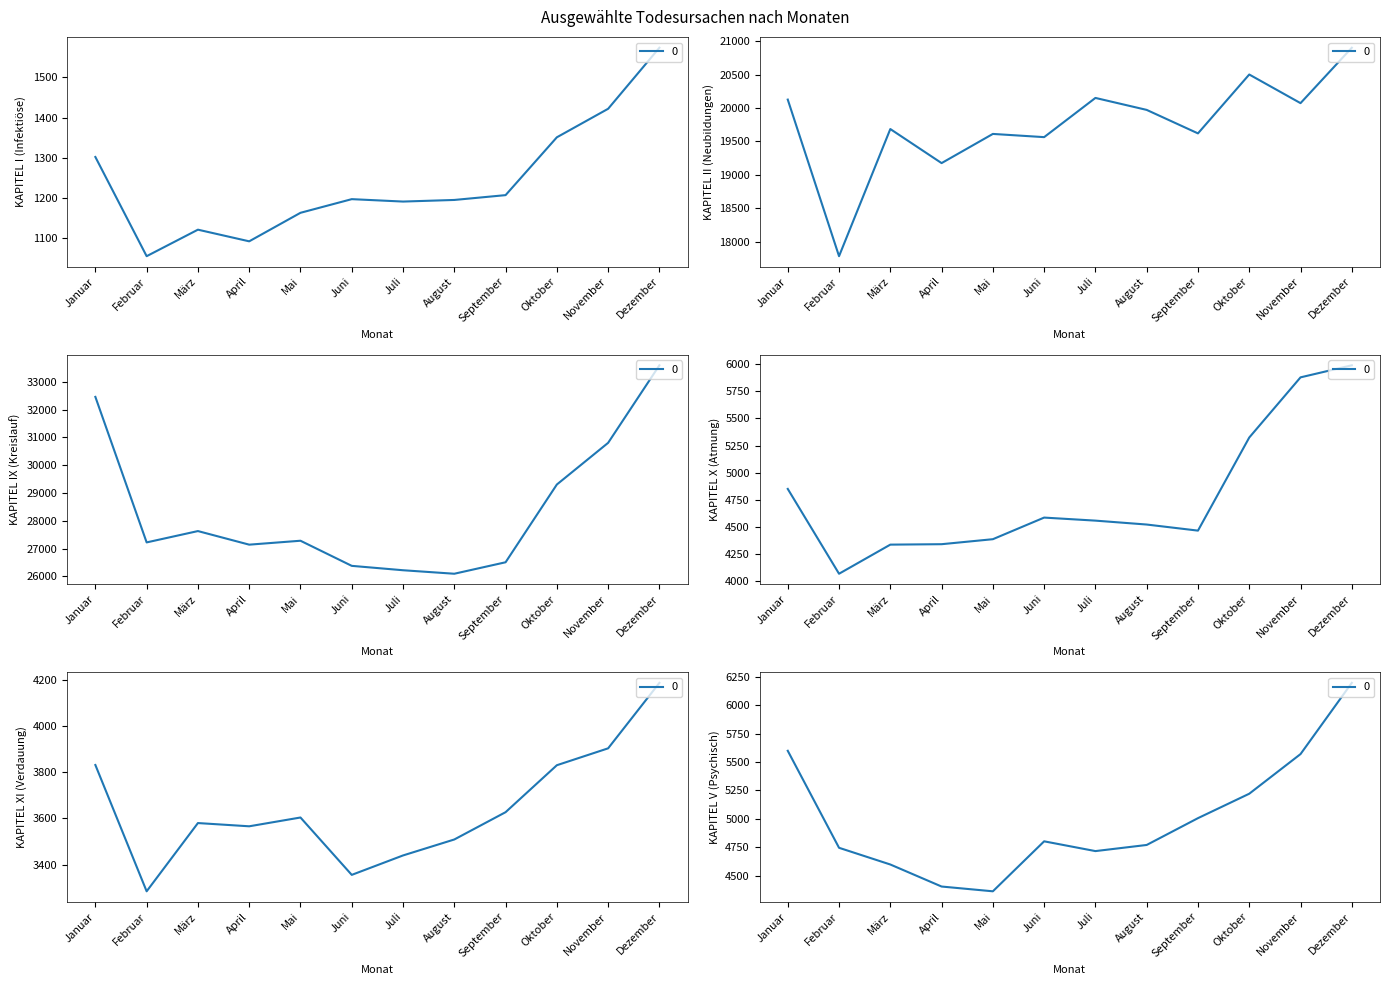

Reading left to right, list all the values displayed in this chart.

KAPITEL I (Infektiöse): Januar=1302	Februar=1055	März=1121	April=1092	Mai=1163	Juni=1197	Juli=1191	August=1195	September=1207	Oktober=1351	November=1422	Dezember=1574
KAPITEL II (Neubildungen): Januar=20125	Februar=17785	März=19685	April=19176	Mai=19612	Juni=19564	Juli=20150	August=19971	September=19620	Oktober=20500	November=20072	Dezember=20900
KAPITEL IX (Kreislauf): Januar=32458	Februar=27220	März=27628	April=27139	Mai=27280	Juni=26376	Juli=26218	August=26092	September=26505	Oktober=29304	November=30804	Dezember=33595
KAPITEL X (Atmung): Januar=4851	Februar=4070	März=4338	April=4342	Mai=4388	Juni=4587	Juli=4559	August=4523	September=4467	Oktober=5324	November=5878	Dezember=5989
KAPITEL XI (Verdauung): Januar=3831	Februar=3285	März=3580	April=3566	Mai=3604	Juni=3356	Juli=3440	August=3509	September=3627	Oktober=3830	November=3903	Dezember=4186
KAPITEL V (Psychisch): Januar=5599	Februar=4745	März=4598	April=4404	Mai=4362	Juni=4802	Juli=4716	August=4770	September=5006	Oktober=5221	November=5570	Dezember=6197